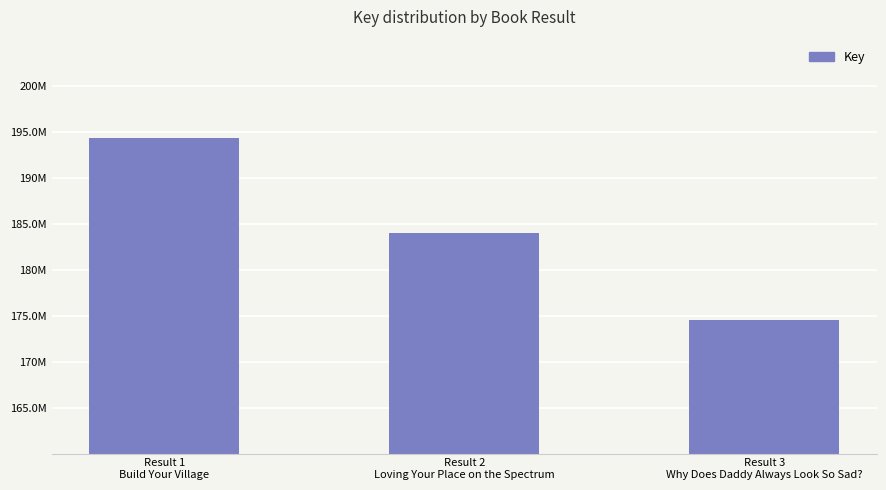

What is the label of the 2nd bar from the right?

Result 2
Loving Your Place on the Spectrum